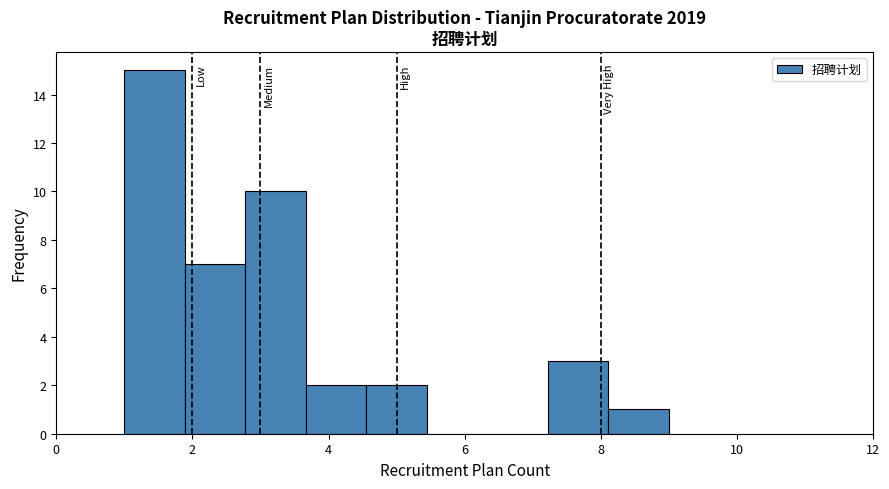

Reading left to right, transcribe this chart: for each bar, give the range it covers on the x-axis and its height. Neither the bar edges nor the heights are printed on the chart, so give them approximately, as read against the axes.

1.0 to 1.8: 15
1.8 to 2.8: 7
2.8 to 3.6: 10
3.6 to 4.6: 2
4.6 to 5.4: 2
5.4 to 6.4: 0
6.4 to 7.2: 0
7.2 to 8.2: 3
8.2 to 9.0: 1